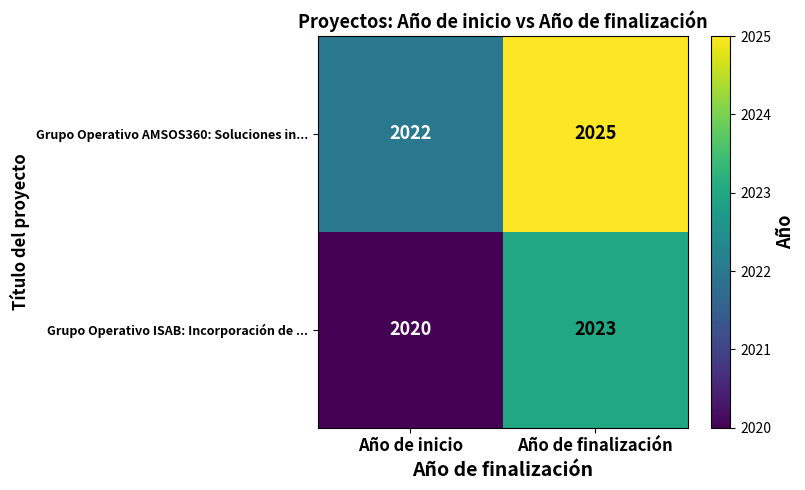

Which series has the largest total across all categories?

Grupo Operativo AMSOS360: Soluciones in...